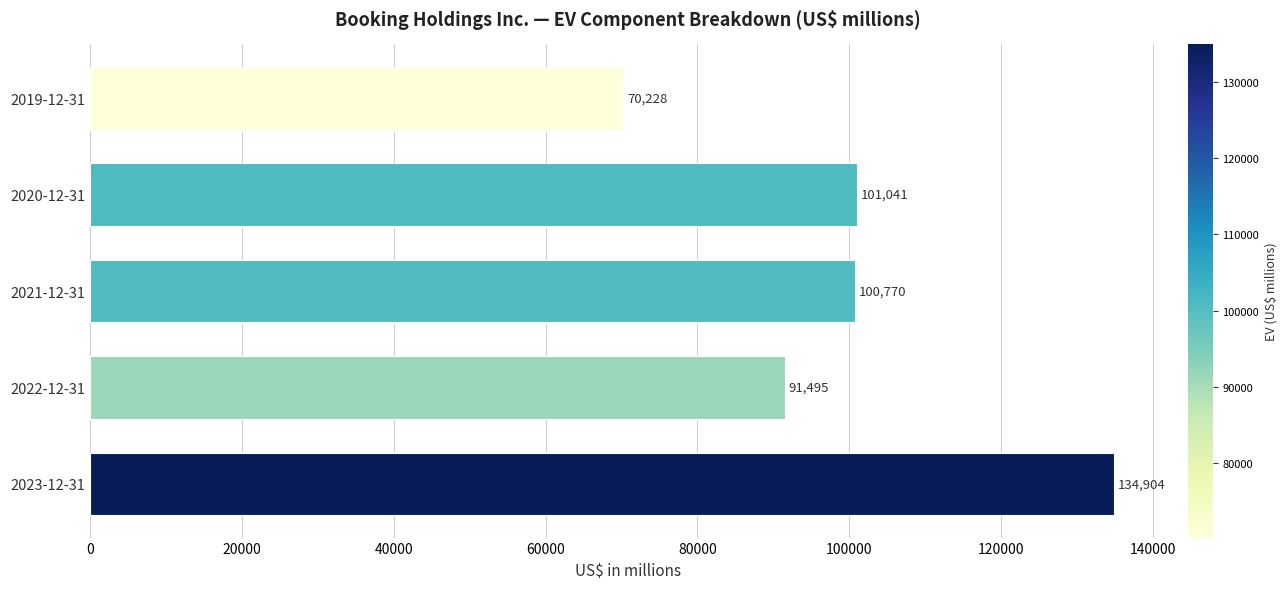

How many data points does each series have?

5